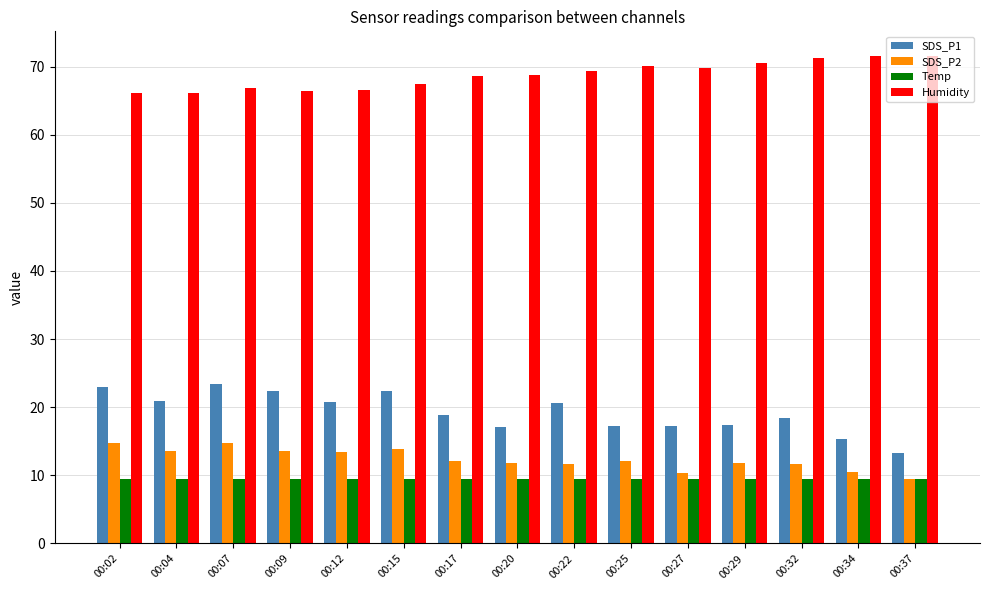

Is it true that SDS_P1 equals 20.8 at 00:12?

True